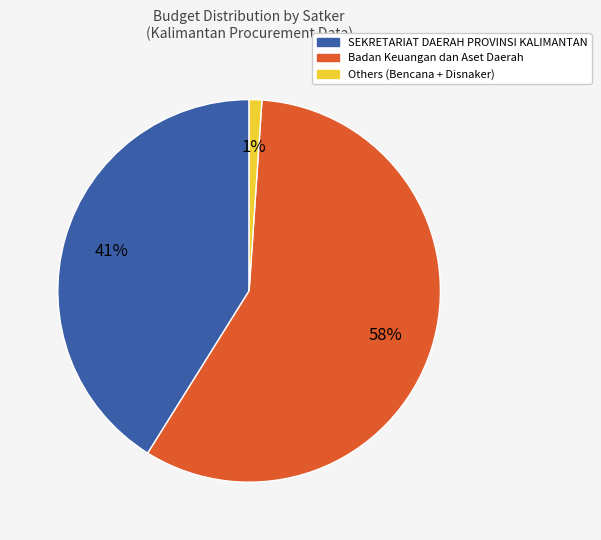

Is there a majority slice in this chart?

Yes